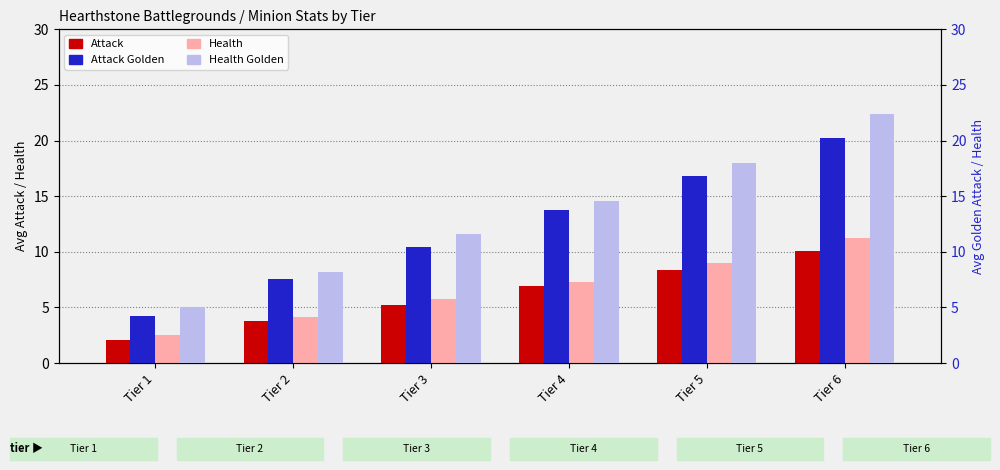

At how many categories does at least one series exceed 18?

1